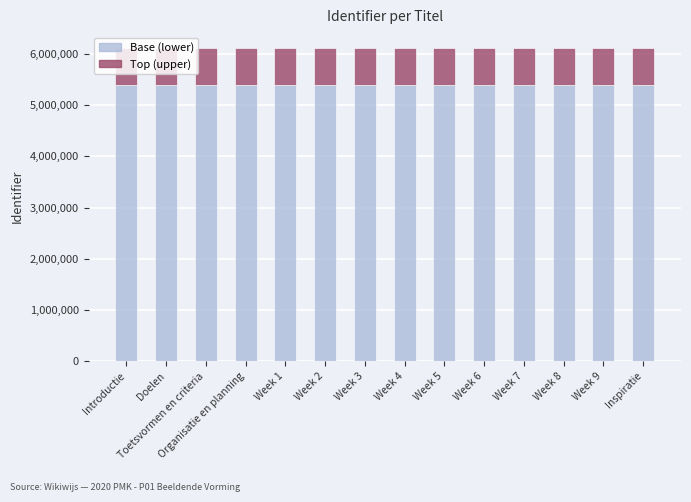

What is the total value across all series at Week 7?

6121542.0